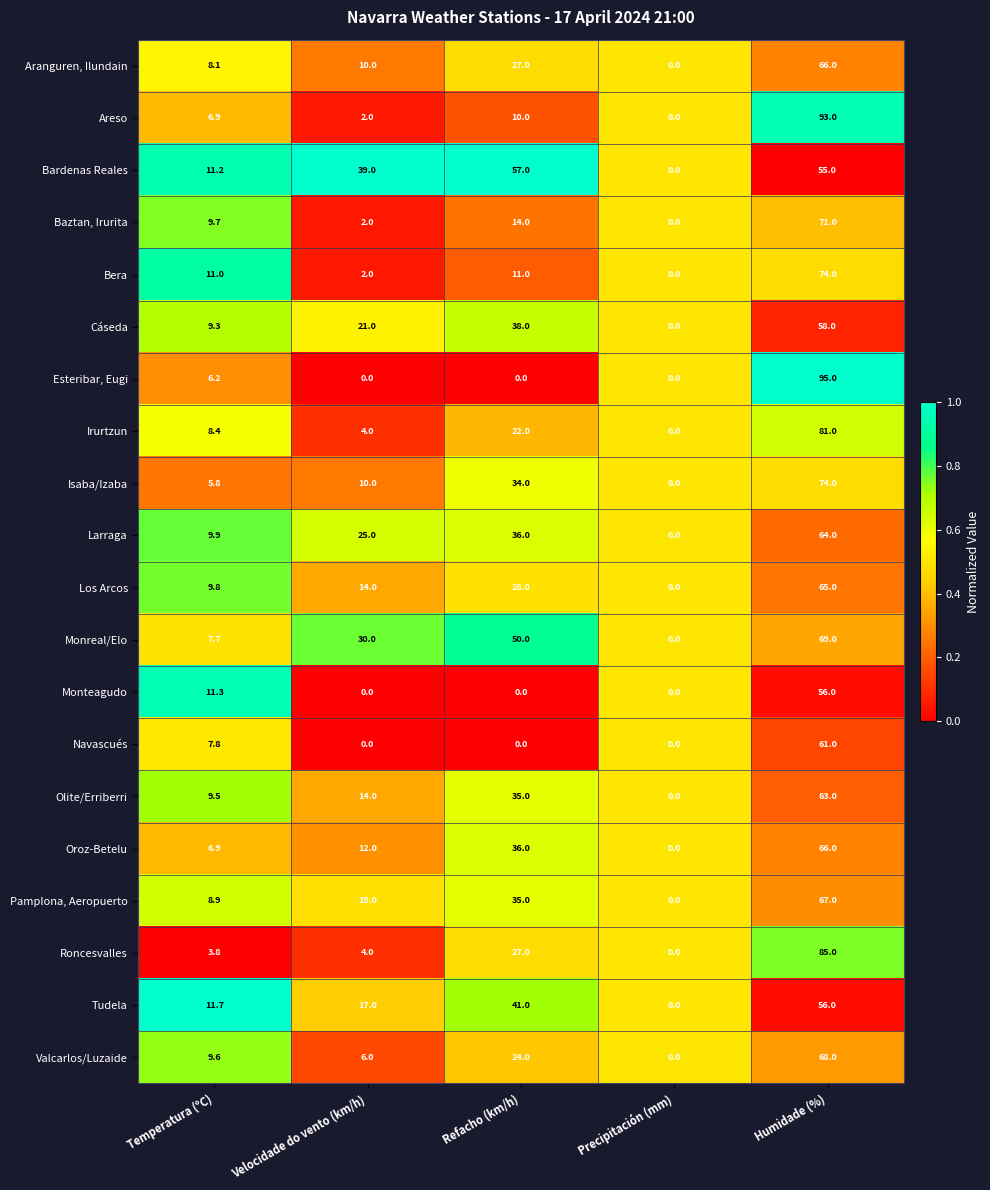

What is the spread (max minus min) of values at Temperatura (ºC)?

7.9